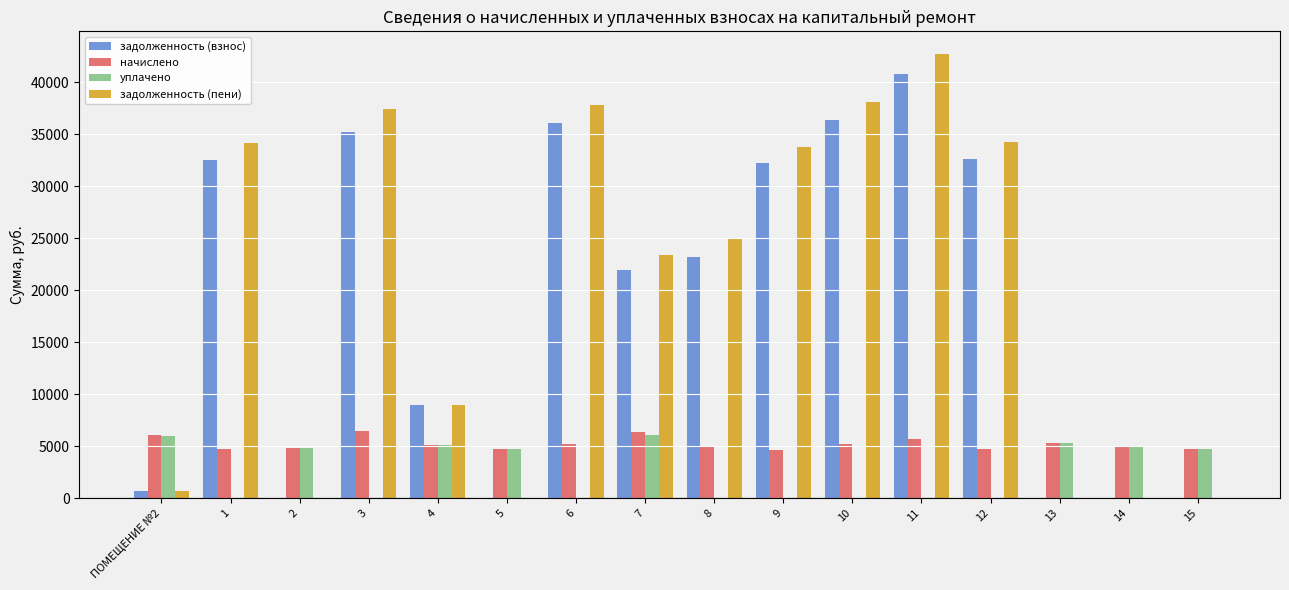

Between 1 and 10, which series saw the biggest shift?

задолженность (пени)